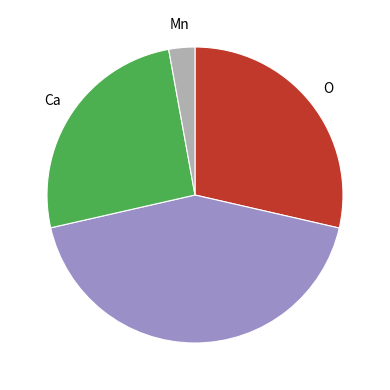

Is there any slice that represents more than half of the pie?

No